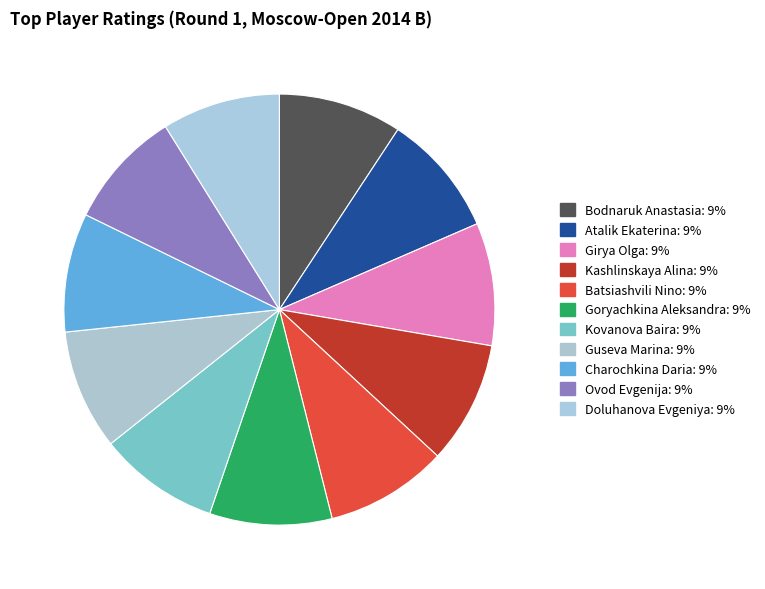

Is it true that Doluhanova Evgeniya is 9% of the pie?

True